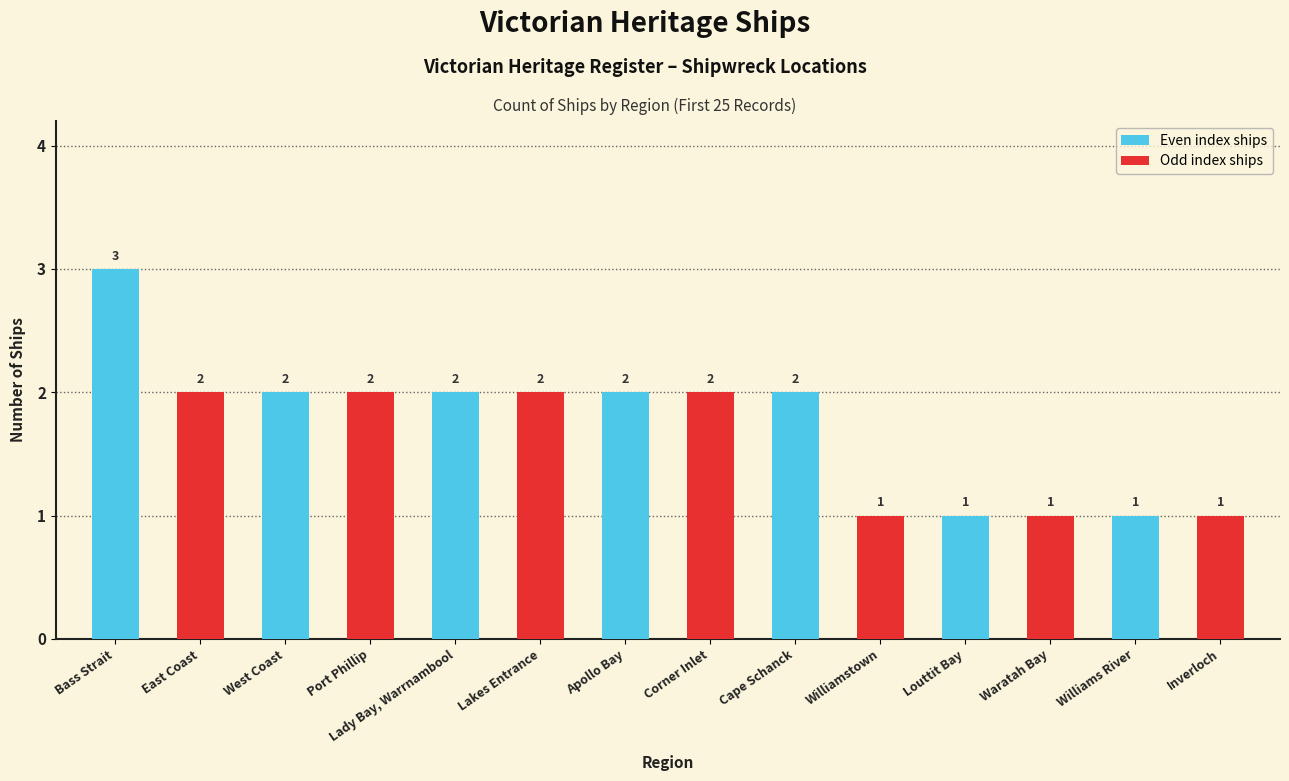

Approximately how many times larger is the value at West Coast compared to Lady Bay, Warrnambool?

1.0